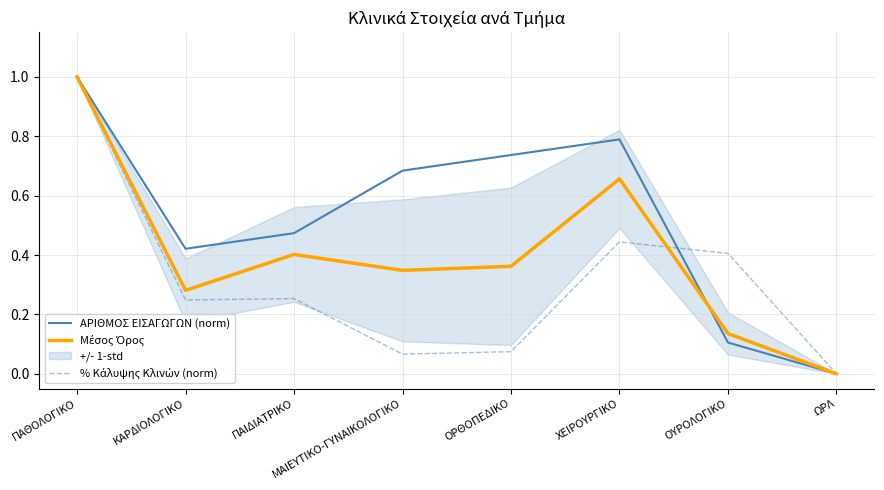

At which label is Μέσος Όρος closest to 0?

ΩΡΛ